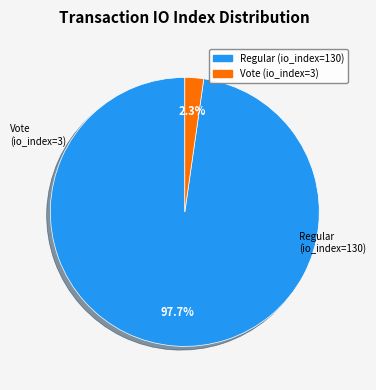

Is the sum of Vote (io_index=3) and Regular (io_index=130) greater than half?

Yes